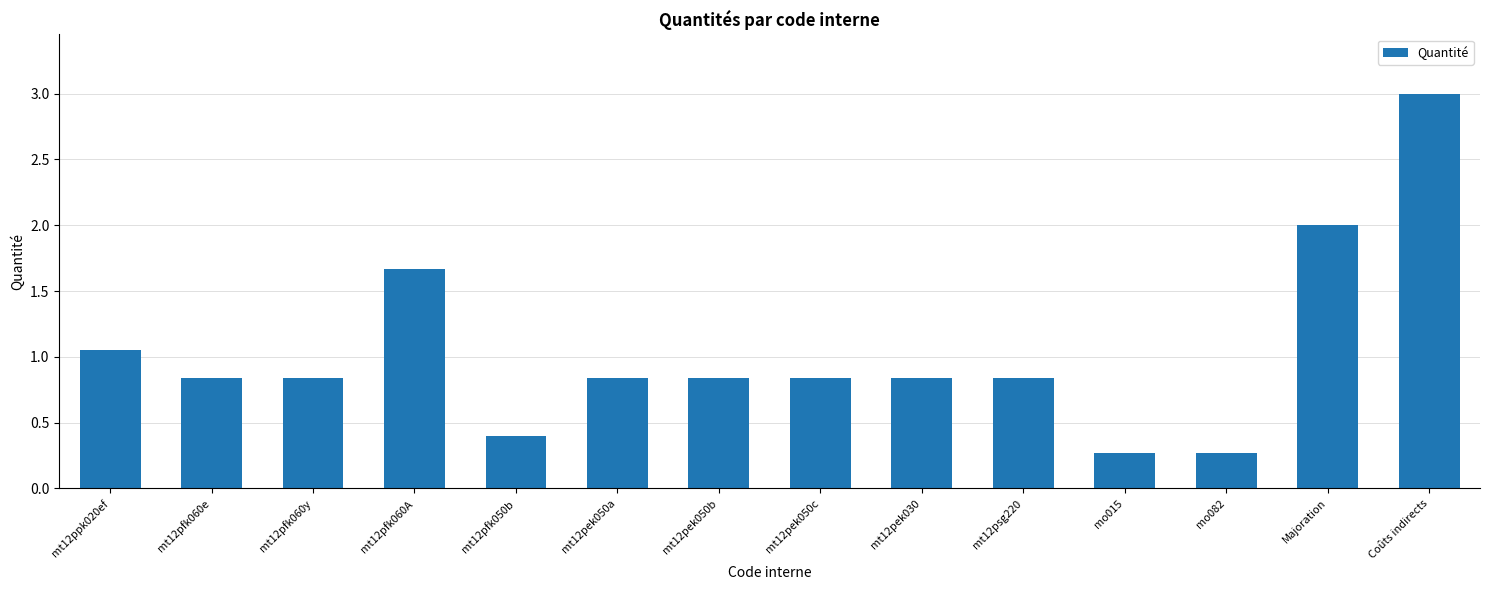

Which category has the highest value across all series?

Coûts indirects